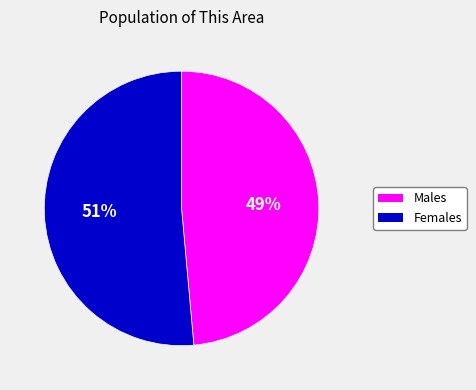

To the nearest percent, what is the average slice percentage?

50%